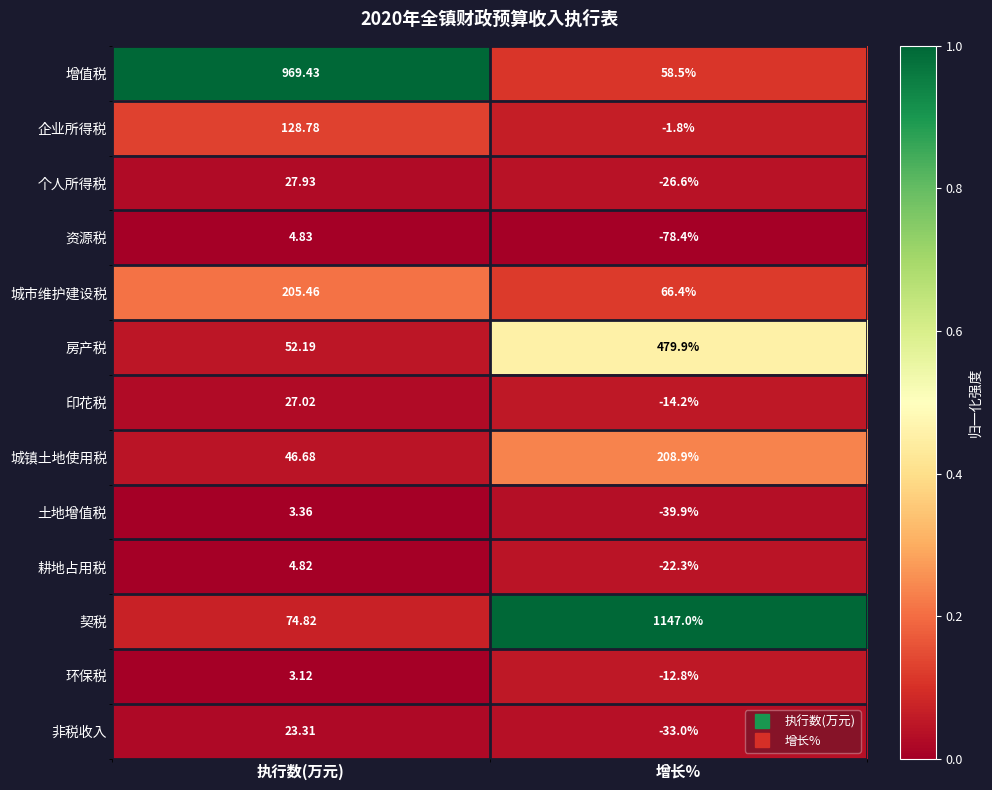

How many categories are shown in the chart?

2